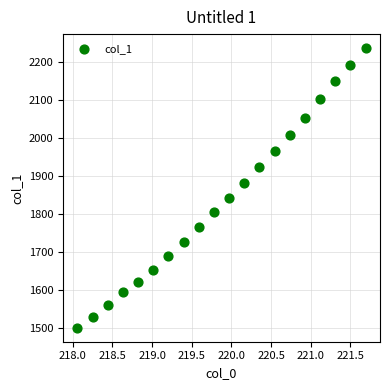

What Y value in the scatter plot is closest to 1868?

1881.2